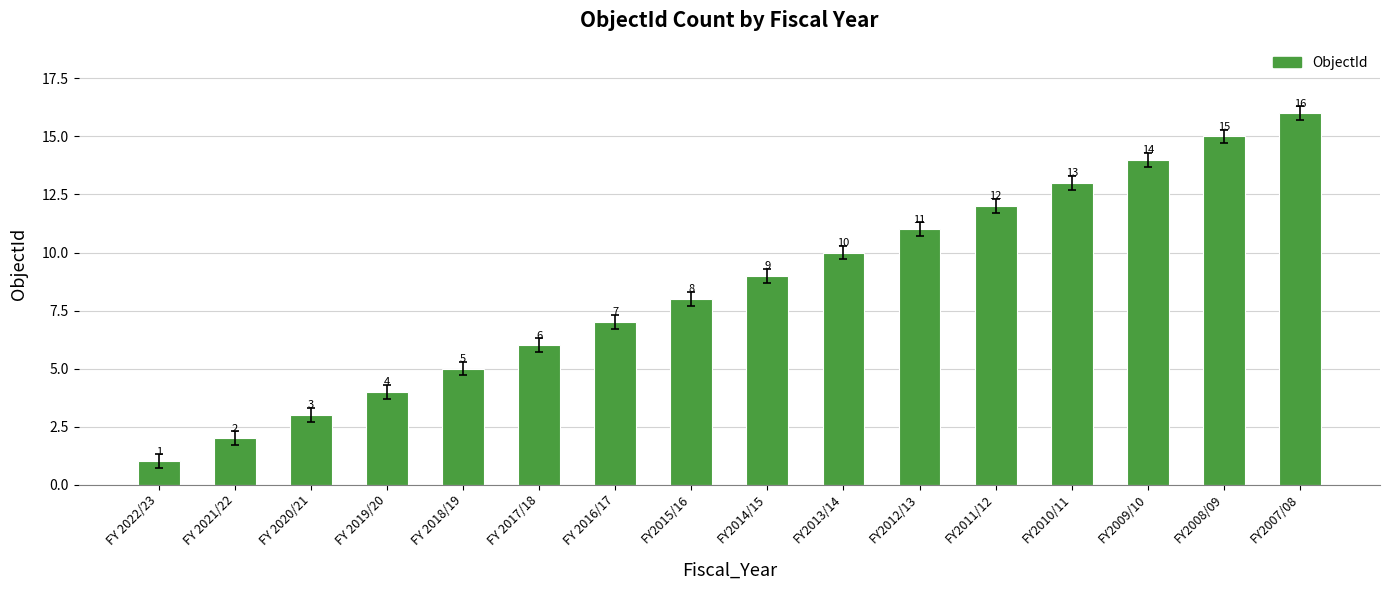

Between FY2010/11 and FY2008/09, which is larger?

FY2008/09